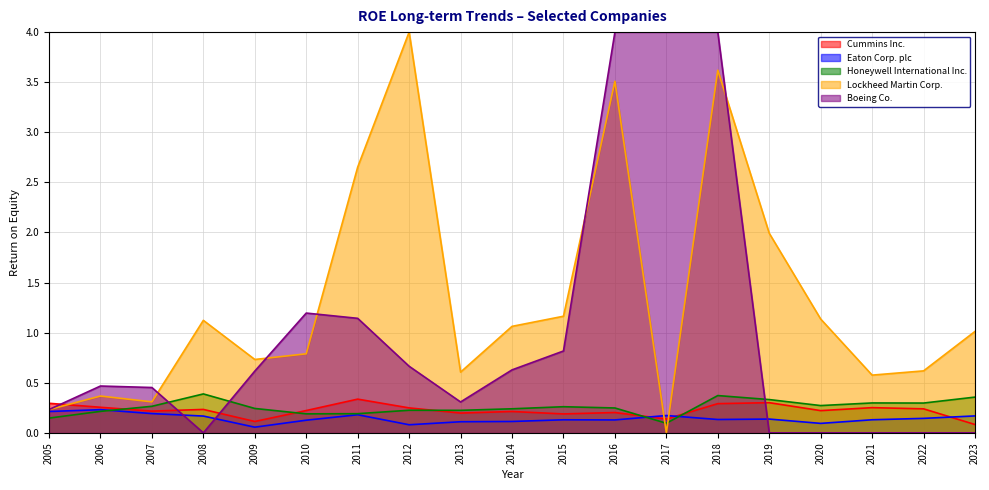

Which series ends up on top after the final intersection of Honeywell International Inc. and Boeing Co.?

Honeywell International Inc.